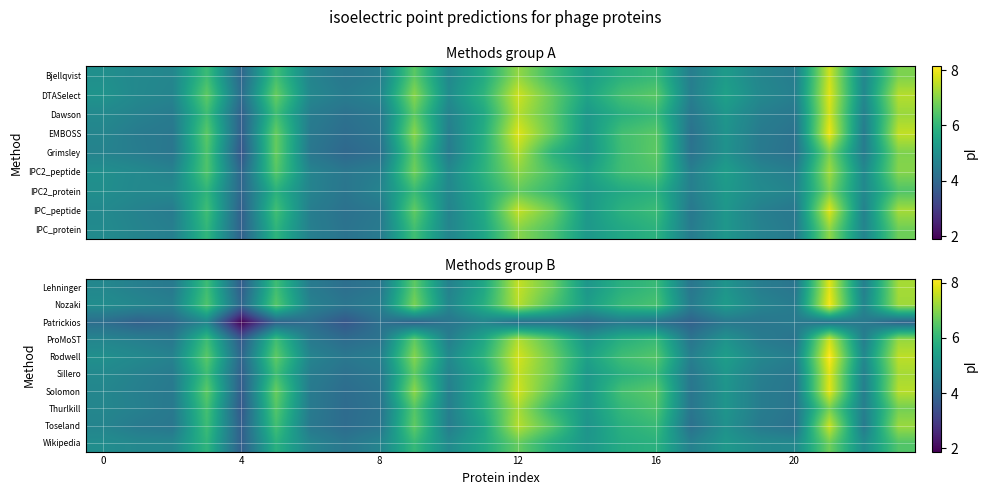

What is the spread (max minus min) of values at 16?

2.1